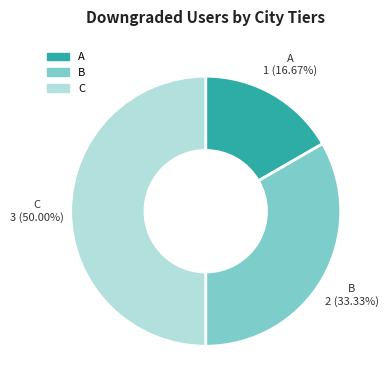

Which slice is the smallest?

A